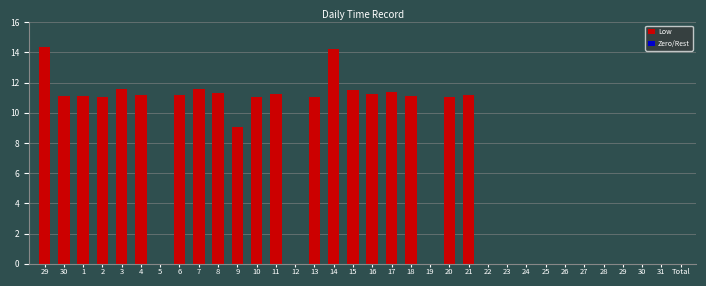

At which label does the data first exceed 11?

29